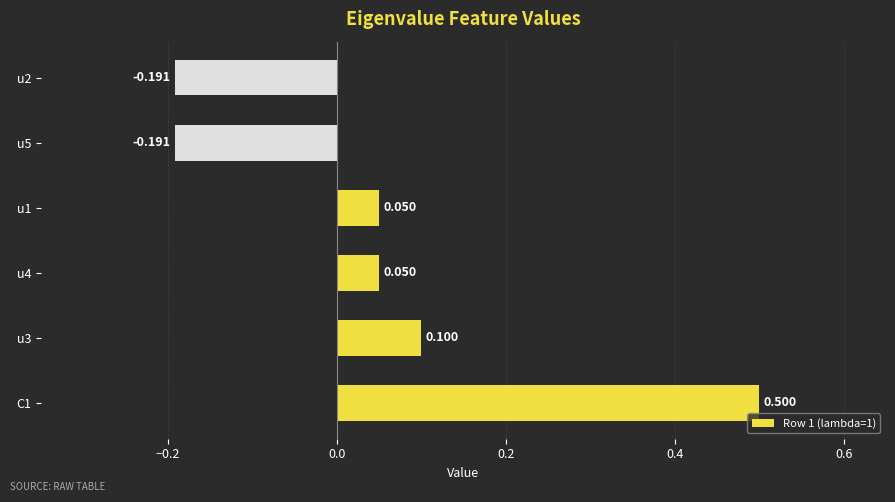

What is the greatest value displayed?

0.5